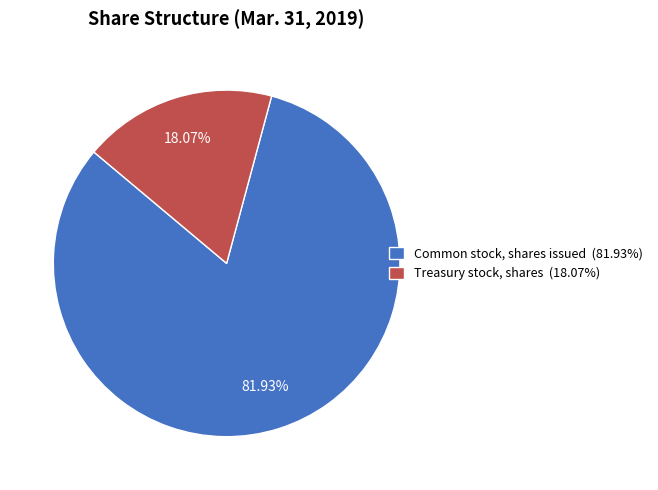

To the nearest percent, what is the combined percentage of Treasury stock, shares and Common stock, shares issued?

100%